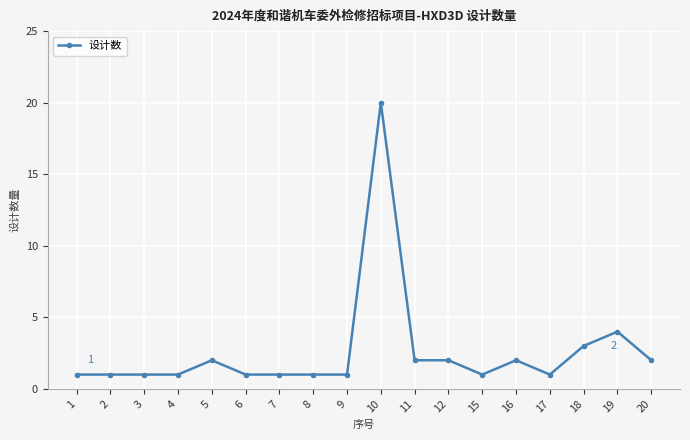

Where is the data nearest to the value 10?

19